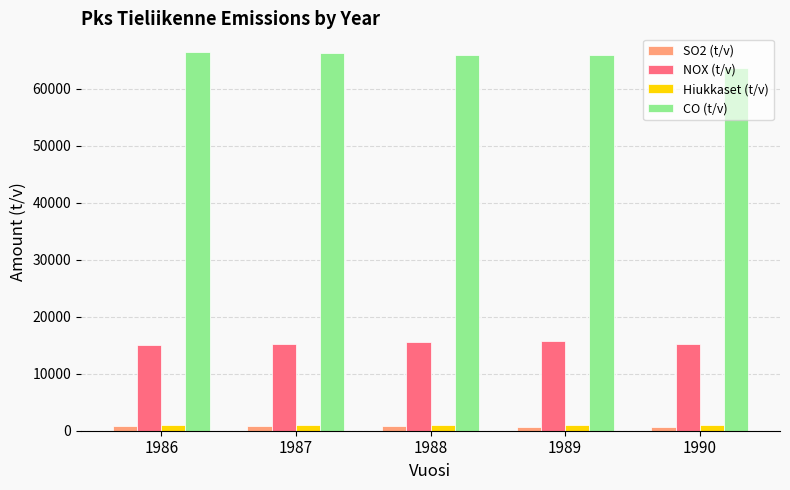

What is the average value of the CO (t/v) series?

65699.8